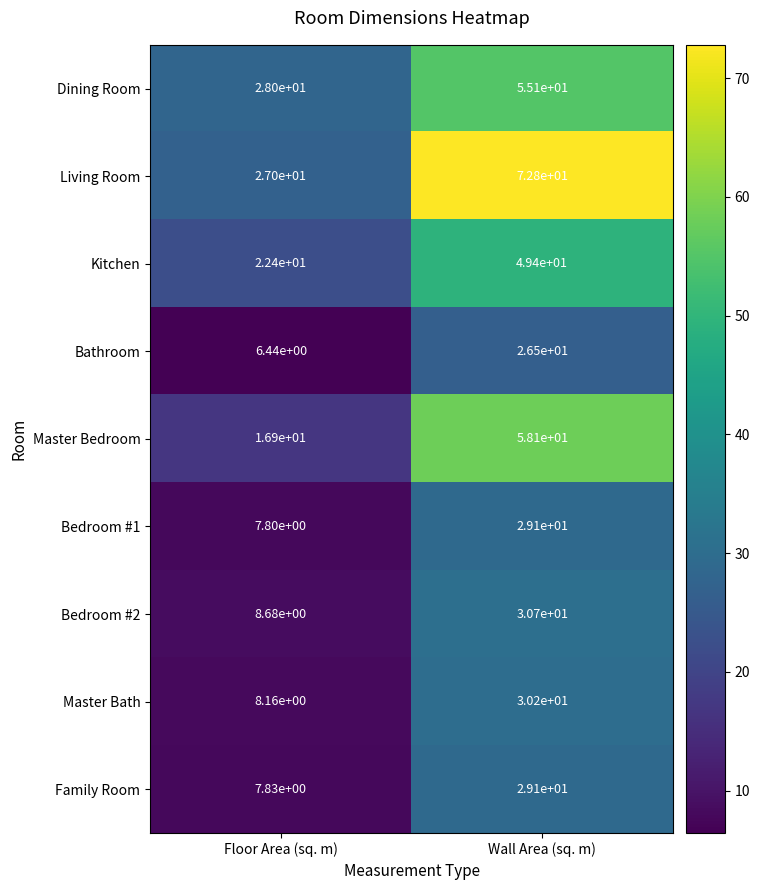

Which series has the widest spread of values?

Living Room